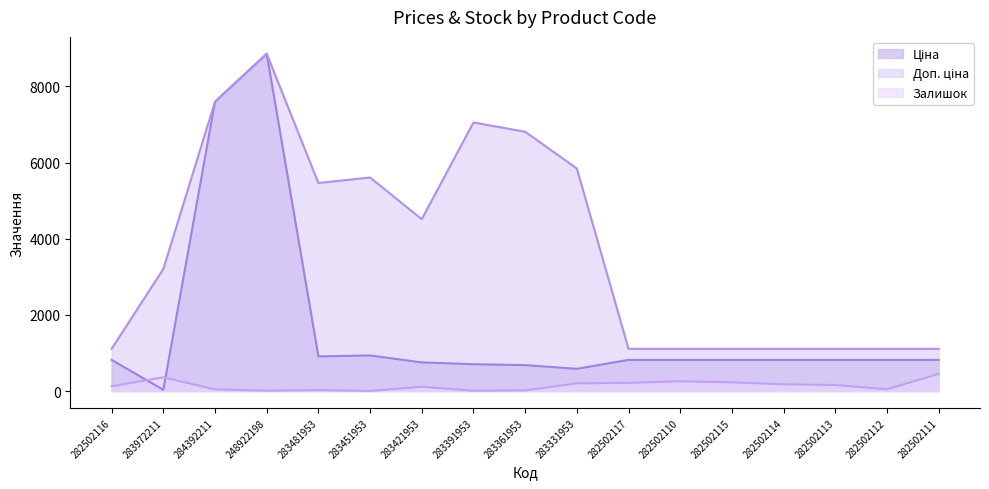

Which category has the lowest value across all series?

283451953